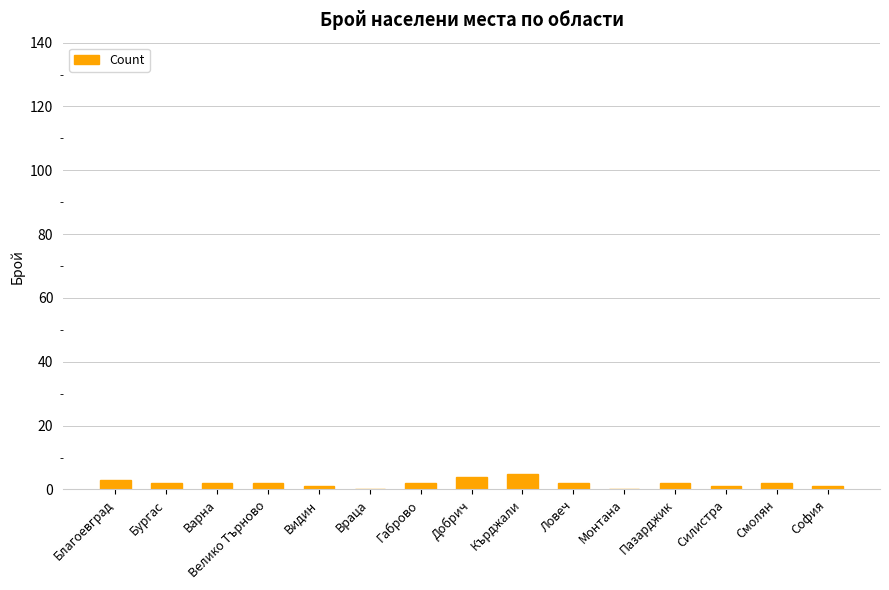

What is the maximum value shown in the chart?

5